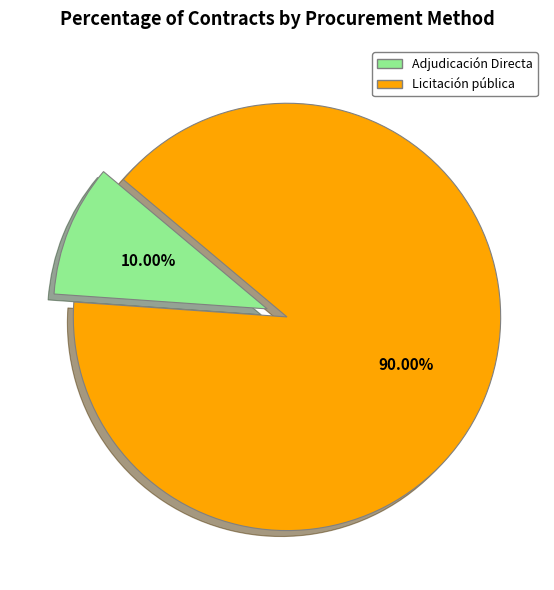

Do Licitación pública and Adjudicación Directa together represent more than half of the pie?

Yes